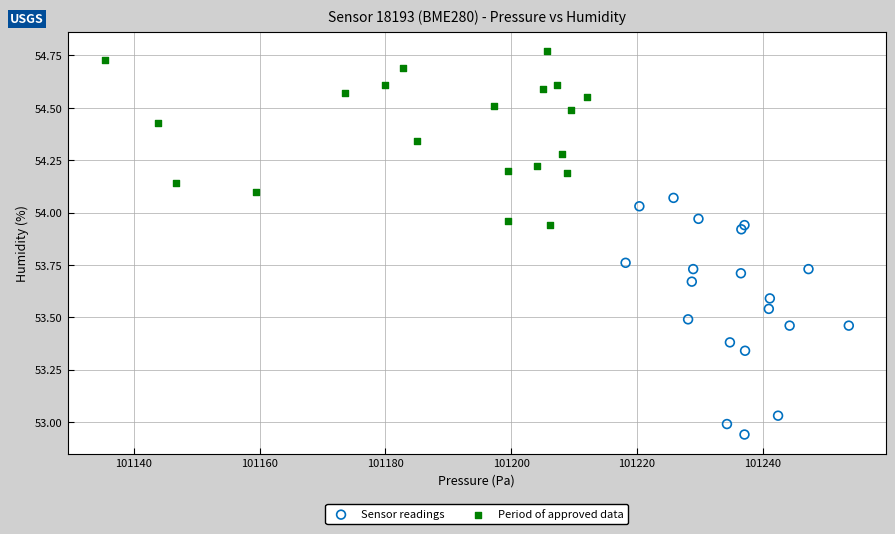

Which series contains the highest Y value?

Period of approved data